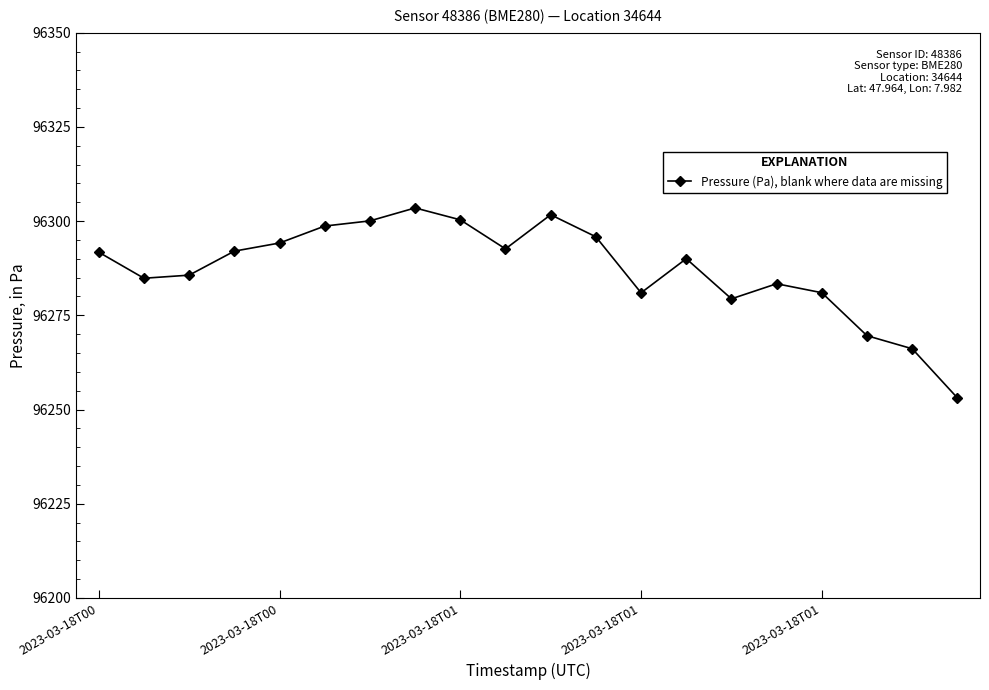

What is the minimum value shown in the chart?

96253.1